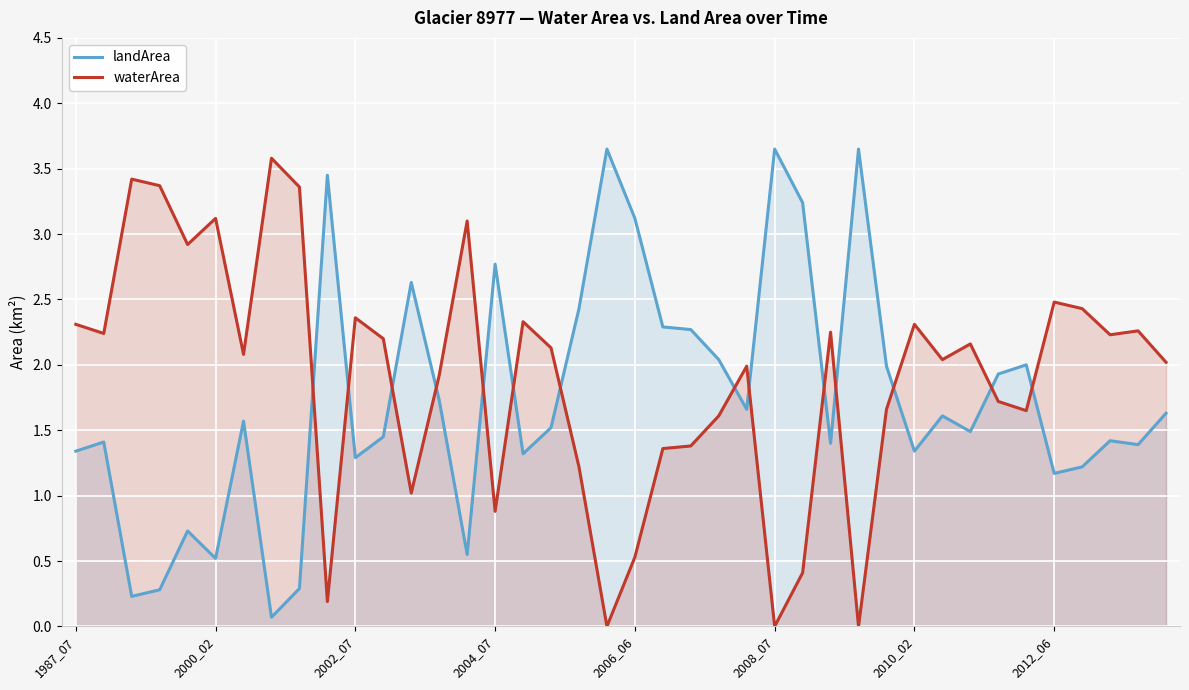

True or false: landArea has more than 0 interior local peaks.

True